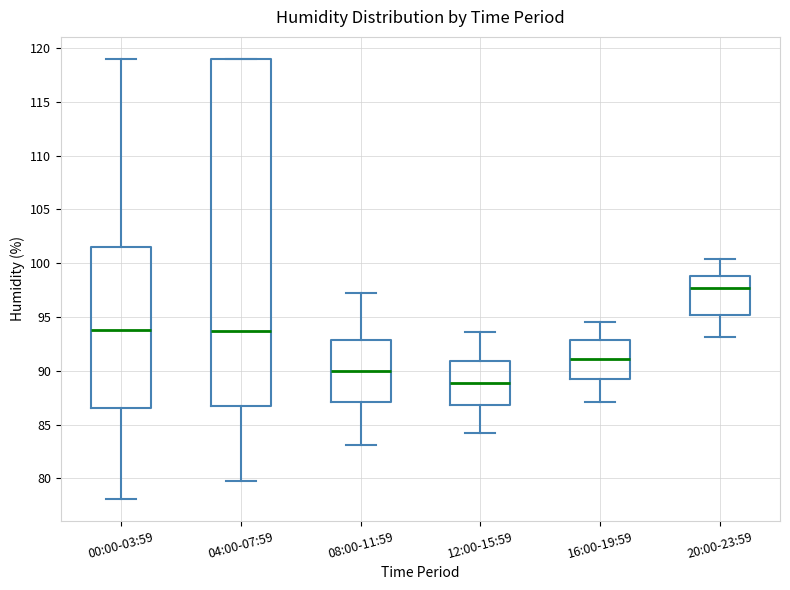

Where does the median line of the box for 08:00-11:59 sit on the y-axis? The values are not printed on the chart, so give them approximately, as read against the axis.

90.0